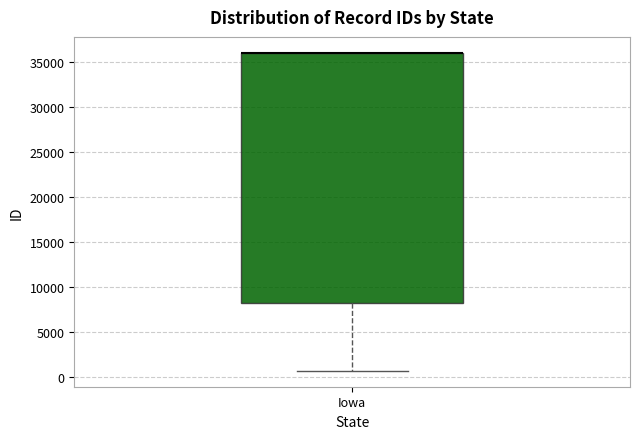

Transcribe this box plot: give where the median line is, the range the box spans, and where the two whiskers end, as read against the y-axis. The values are not printed on the chart, so give them approximately, as read against the axis.

median 36000 (drawn on the box's upper edge), box 8500 to 36000, whiskers 500 to 36000